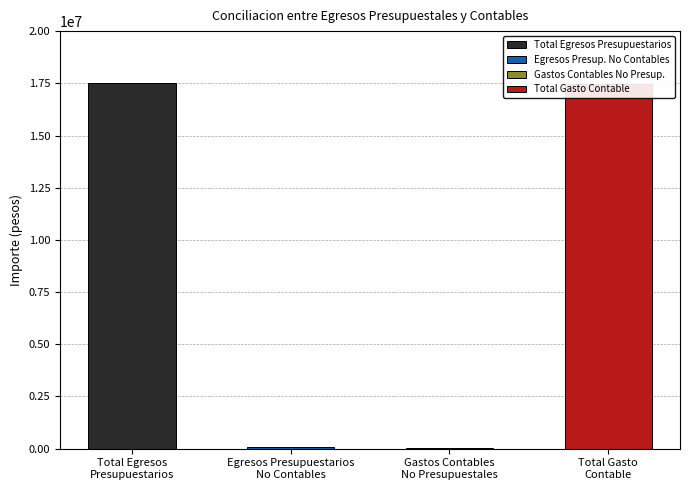

What is the greatest value displayed?

17528595.5